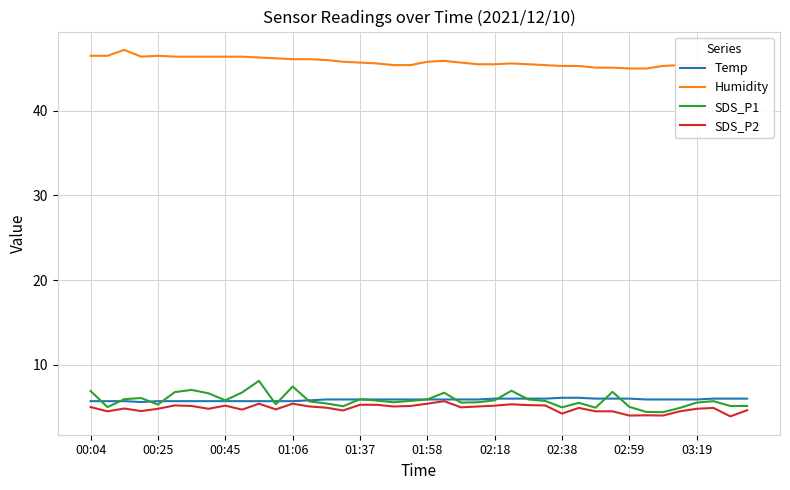

True or false: Humidity and SDS_P1 cross at least once.

False